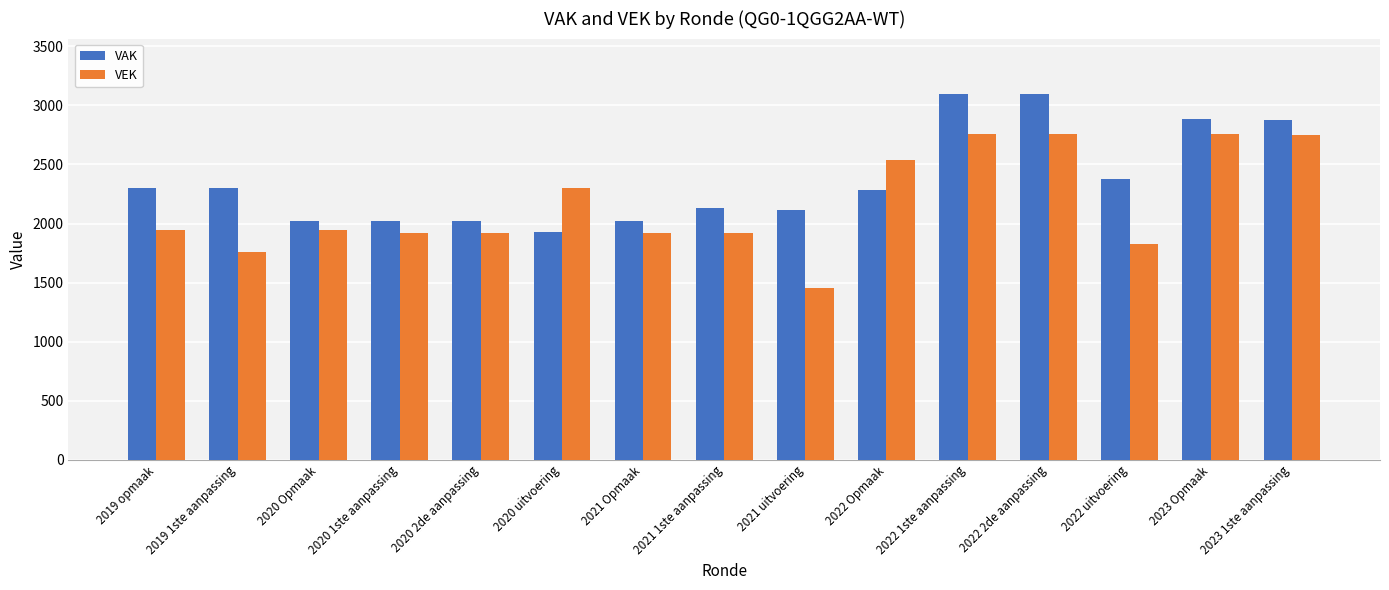

How many series are shown in this chart?

2